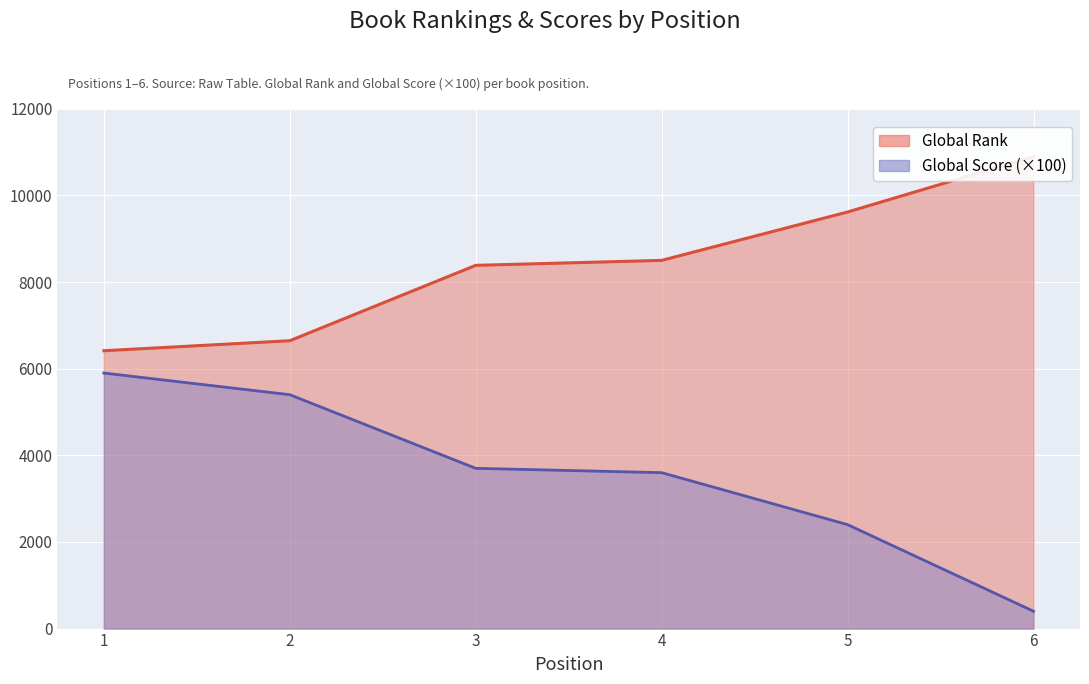

What is the difference between the maximum and minimum values in the Global Score series?

5500